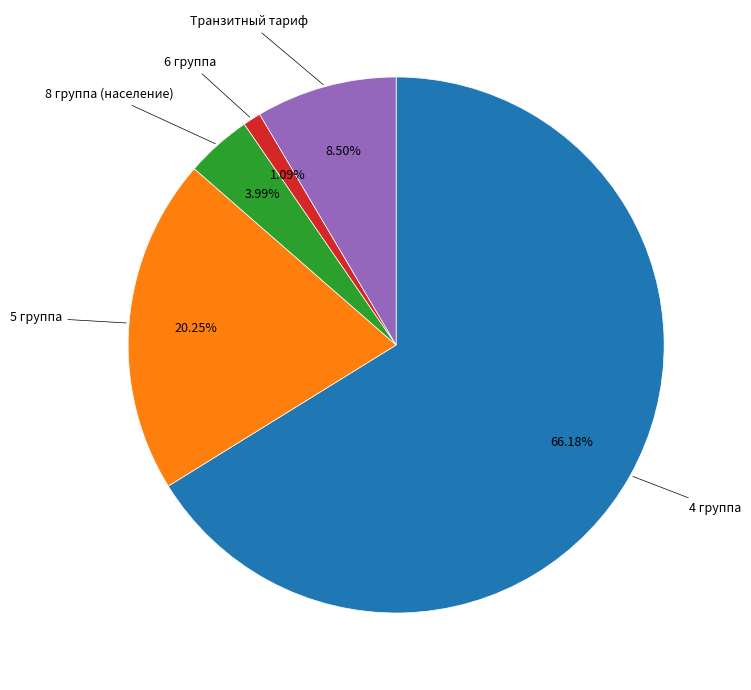

Count the number of slices in the pie.

5